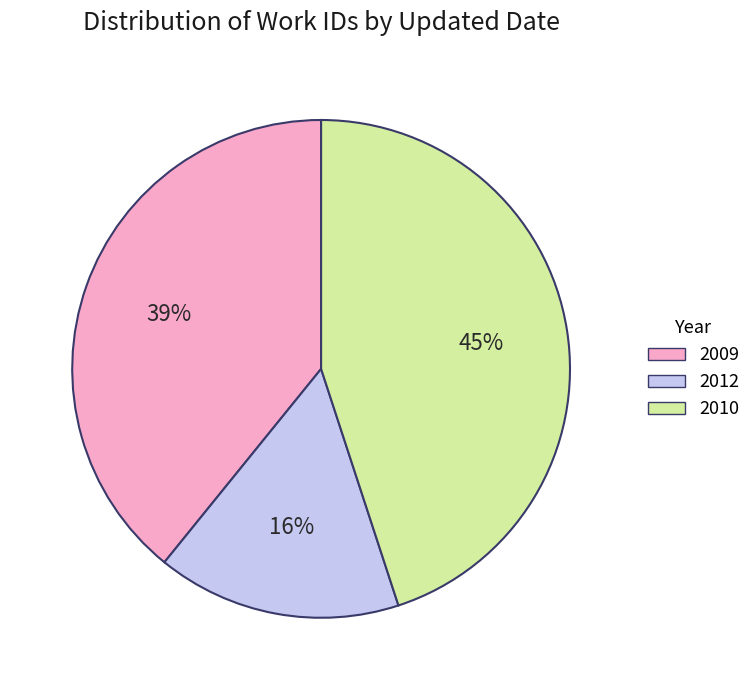

Is the sum of 2012 and 2009 greater than half?

Yes